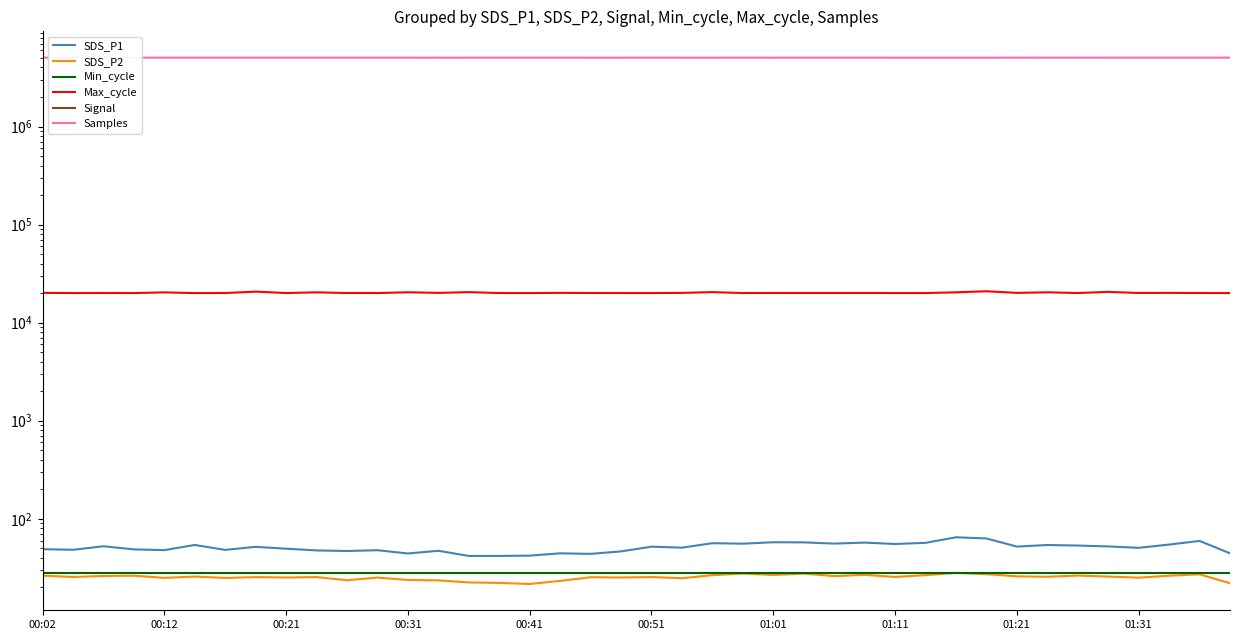

Reading left to right, extract all data points from this chart.

SDS_P1: 49.0	48.2	52.4	48.7	47.9	54.0	48.1	51.7	49.5	47.5	46.9	47.8	44.2	47.1	41.8	41.8	42.1	44.4	43.9	46.5	51.9	50.7	56.3	55.7	57.6	57.5	55.8	57.1	55.3	56.8	64.7	63.0	52.0	54.0	53.3	52.2	50.5	54.5	59.4	44.4
SDS_P2: 26.3	25.5	26.1	26.3	24.9	25.7	24.9	25.4	25.1	25.4	23.6	25.1	23.8	23.5	22.4	22.2	21.6	23.2	25.3	25.1	25.4	24.8	26.6	27.6	26.7	27.6	26.0	26.8	25.5	26.6	28.1	27.2	25.9	25.6	26.4	25.7	25.1	26.2	27.1	22.0
Min_cycle: 28.0	28.0	28.0	28.0	28.0	28.0	28.0	28.0	28.0	28.0	28.0	28.0	28.0	28.0	28.0	28.0	28.0	28.0	28.0	28.0	28.0	28.0	28.0	28.0	28.0	28.0	28.0	28.0	28.0	28.0	28.0	28.0	28.0	28.0	28.0	28.0	28.0	28.0	28.0	28.0
Max_cycle: 20104.0	20025.0	20036.0	20021.0	20346.0	20017.0	20034.0	20706.0	20029.0	20372.0	20030.0	20028.0	20397.0	20107.0	20460.0	20025.0	20021.0	20108.0	20049.0	20028.0	20025.0	20096.0	20473.0	20025.0	20052.0	20030.0	20029.0	20055.0	20025.0	20025.0	20369.0	20884.0	20108.0	20383.0	20037.0	20578.0	20065.0	20103.0	20030.0	20024.0
Signal: -72.0	-72.0	-72.0	-72.0	-72.0	-72.0	-72.0	-72.0	-72.0	-72.0	-72.0	-72.0	-72.0	-72.0	-72.0	-72.0	-72.0	-72.0	-72.0	-72.0	-72.0	-72.0	-72.0	-72.0	-72.0	-72.0	-72.0	-72.0	-72.0	-72.0	-72.0	-72.0	-72.0	-72.0	-72.0	-72.0	-71.0	-71.0	-71.0	-72.0
Samples: 5033026.0	5032932.0	5032956.0	5032464.0	5032883.0	5032923.0	5032682.0	5032669.0	5032993.0	5032882.0	5032716.0	5032750.0	5032902.0	5031221.0	5032615.0	5032470.0	5032471.0	5032403.0	5031959.0	5032229.0	5032583.0	5032239.0	5032209.0	5032297.0	5032184.0	5032346.0	5032803.0	5032442.0	5032057.0	5032099.0	5031949.0	5032066.0	5034150.0	5036289.0	5036084.0	5035923.0	5035737.0	5035881.0	5035810.0	5035762.0